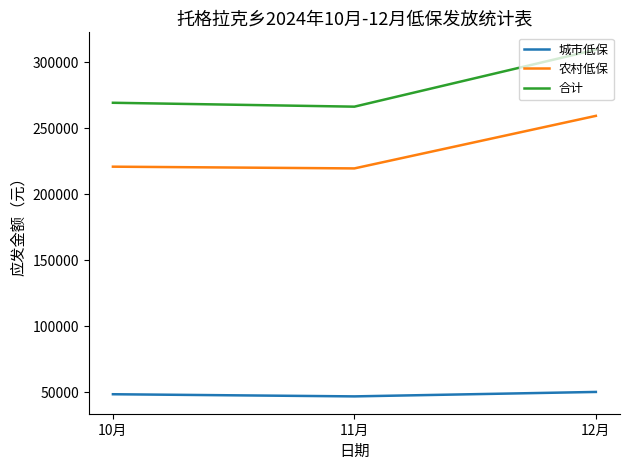

What is the difference between the highest and lowest values at 12月?

259284